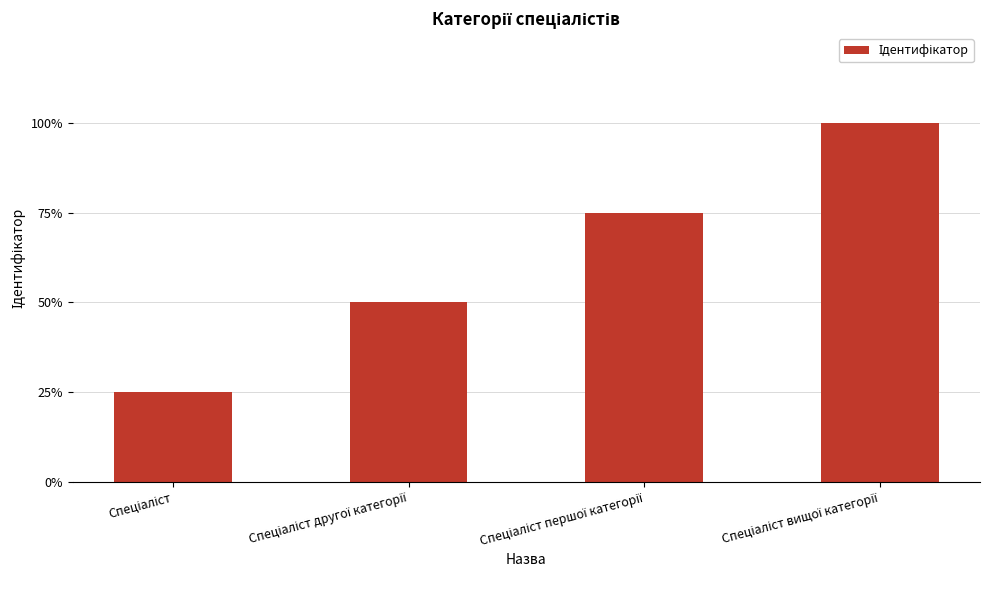

Are the bars horizontal?

No